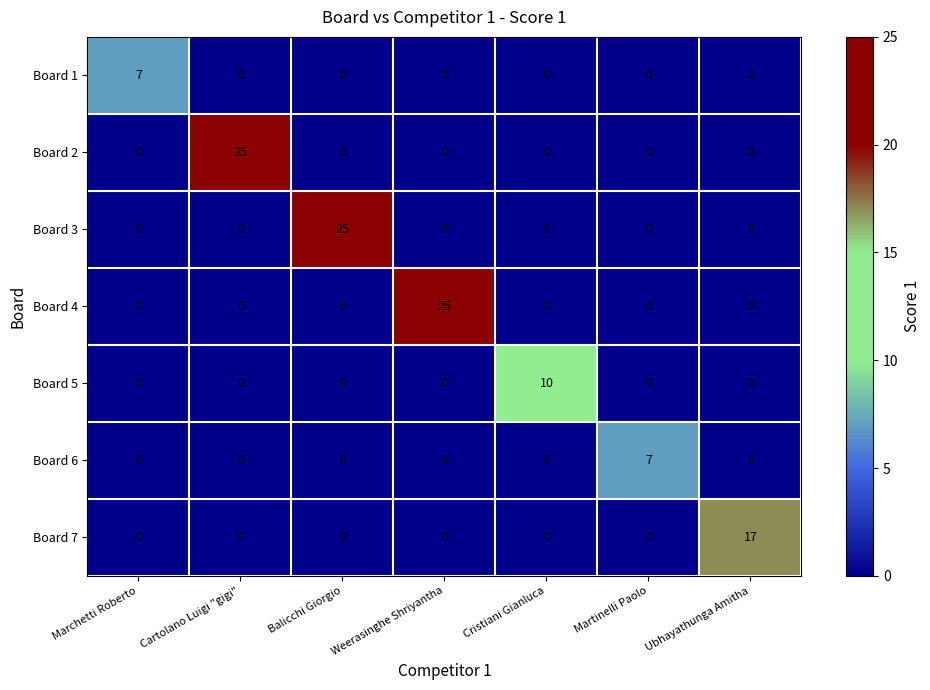

What is the total value across all series at Balicchi Giorgio?

25